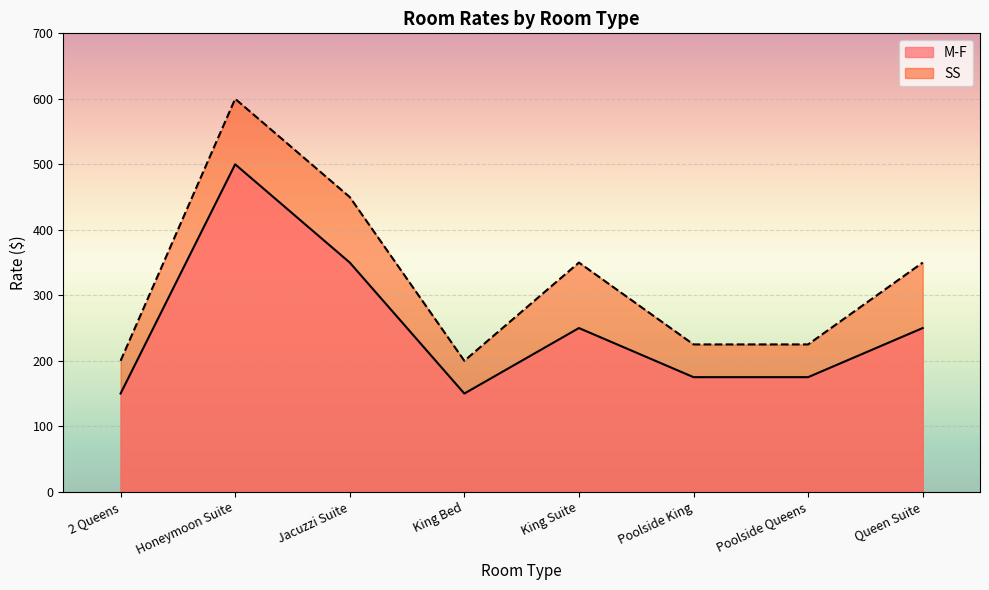

Is the value of M-F at 2 Queens greater than the value of SS at Jacuzzi Suite?

No